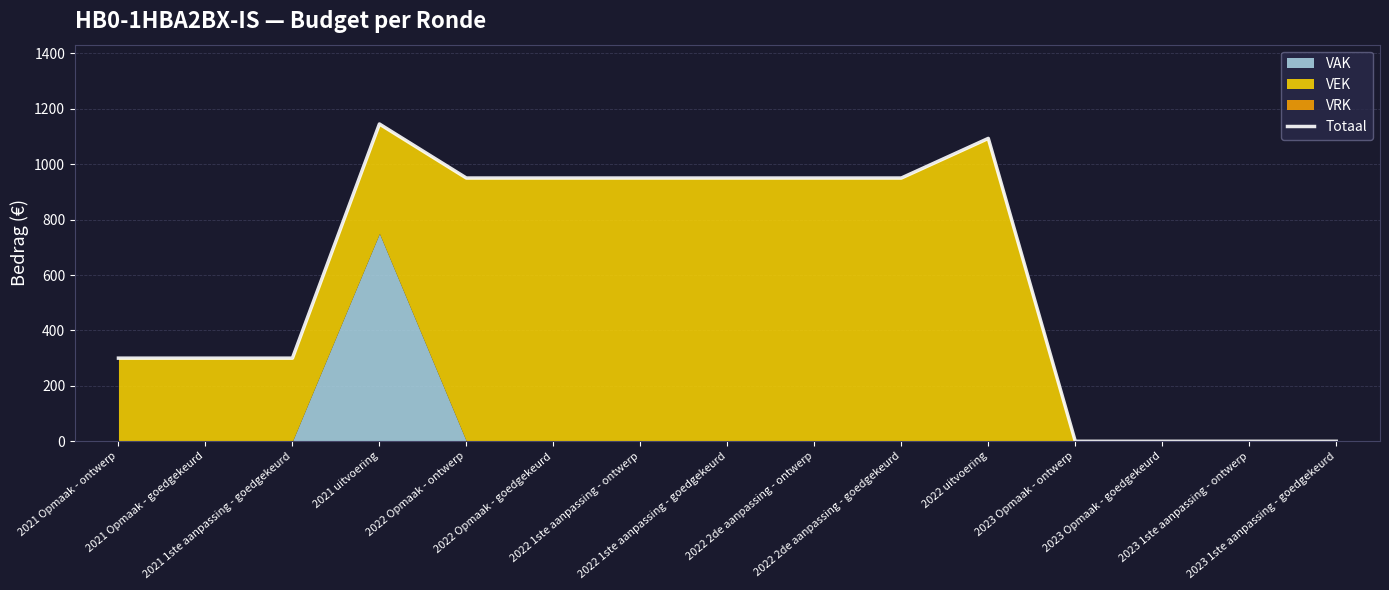

What is the value of the 7th point from the left?

950